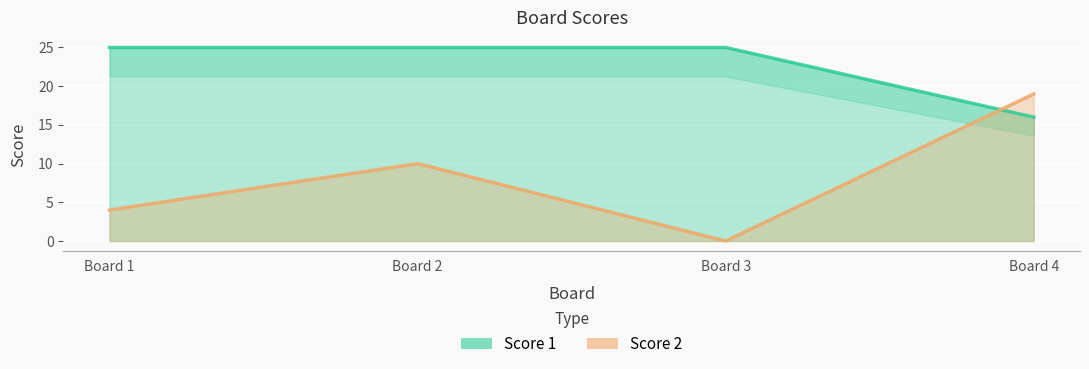

Where is the first local minimum for Score 2?

Board 3